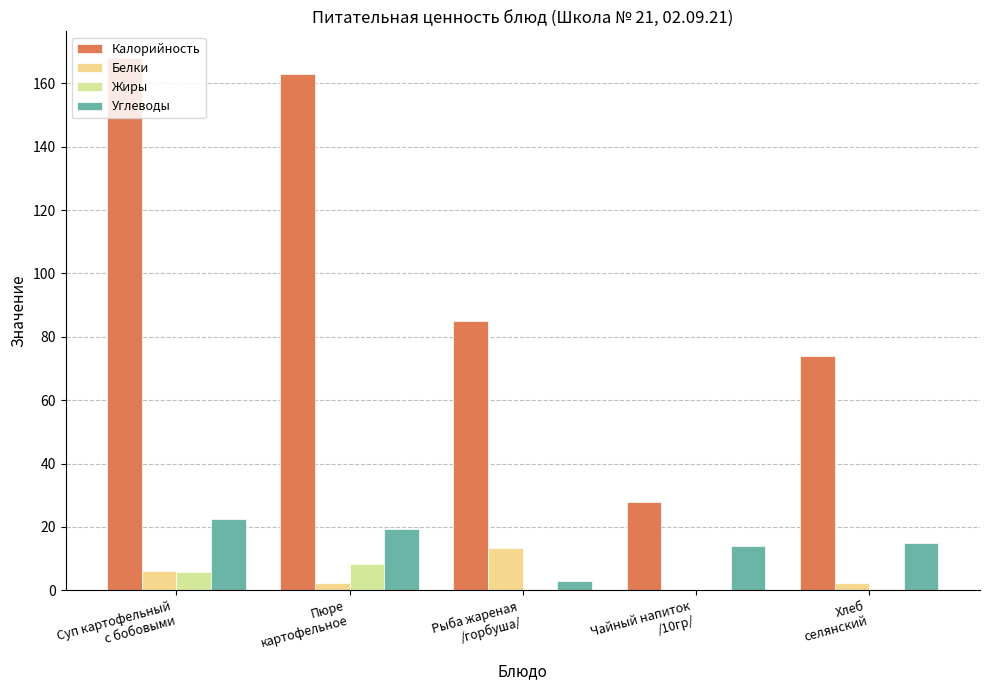

List the series in order of their peak value, lowest first.

Жиры, Белки, Углеводы, Калорийность